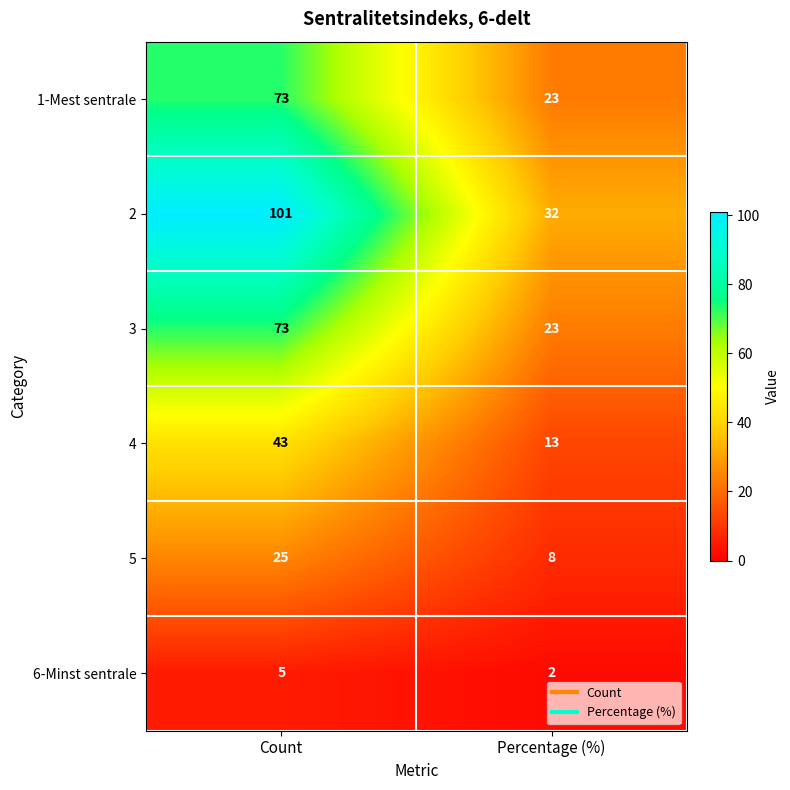

What is the minimum value for 1-Mest sentrale?

23